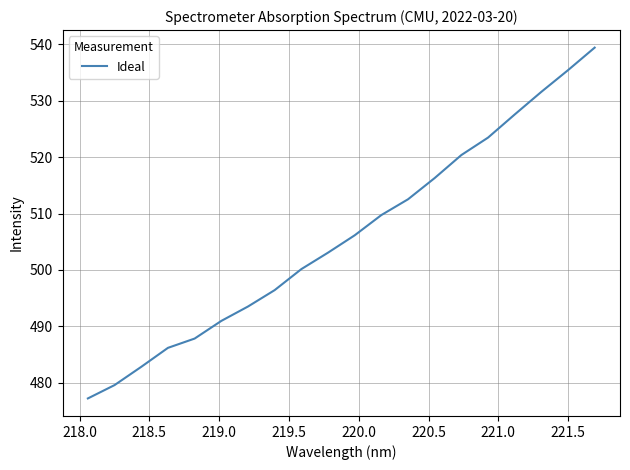

What is the smallest value displayed?

477.3